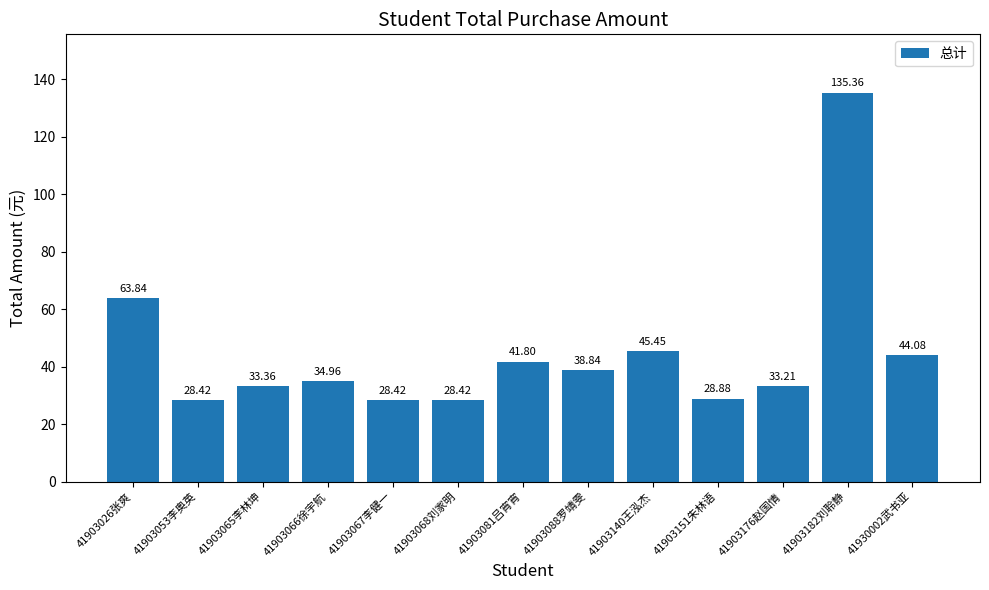

The chart shows a value of 40.8 at 41903067李健一. True or false?

False